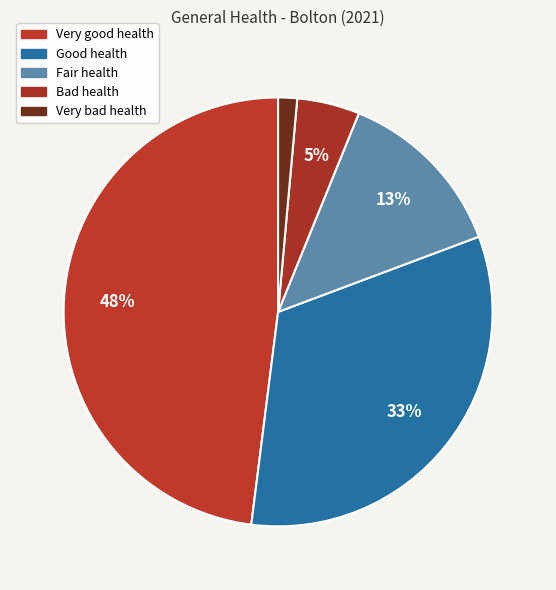

To the nearest percent, what is the difference between the Bad health and Very good health slice percentages?

43%